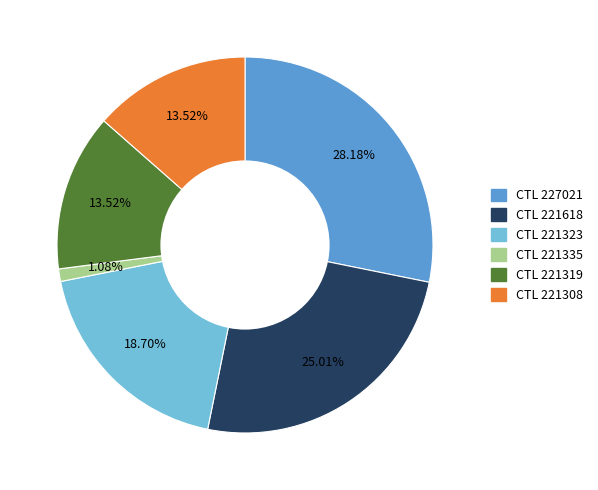

Between CTL 221618 and CTL 221323, which is larger?

CTL 221618